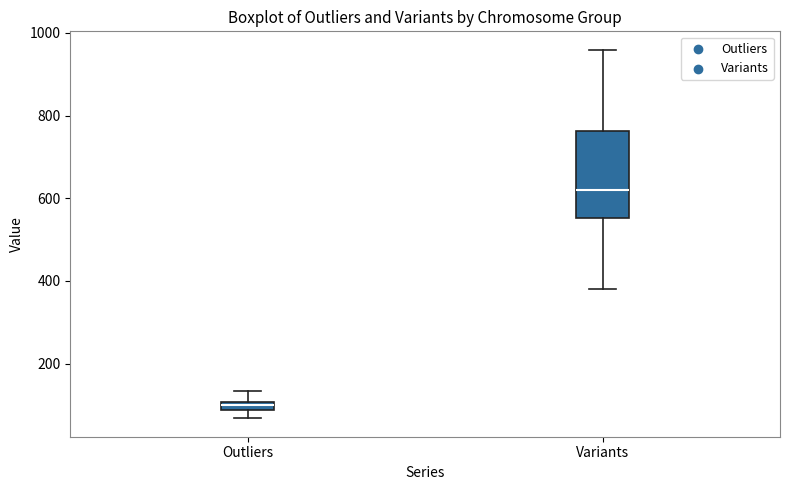

Where does the median line of the box for Variants sit on the y-axis? The values are not printed on the chart, so give them approximately, as read against the axis.

620